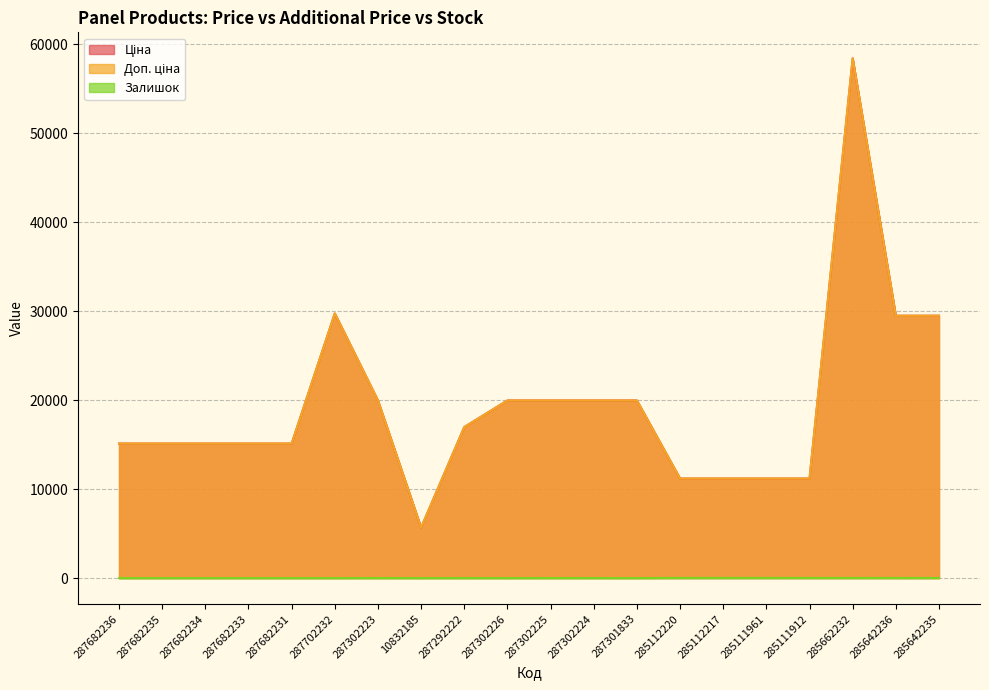

What value does the Залишок series have at 287302226?

1.0